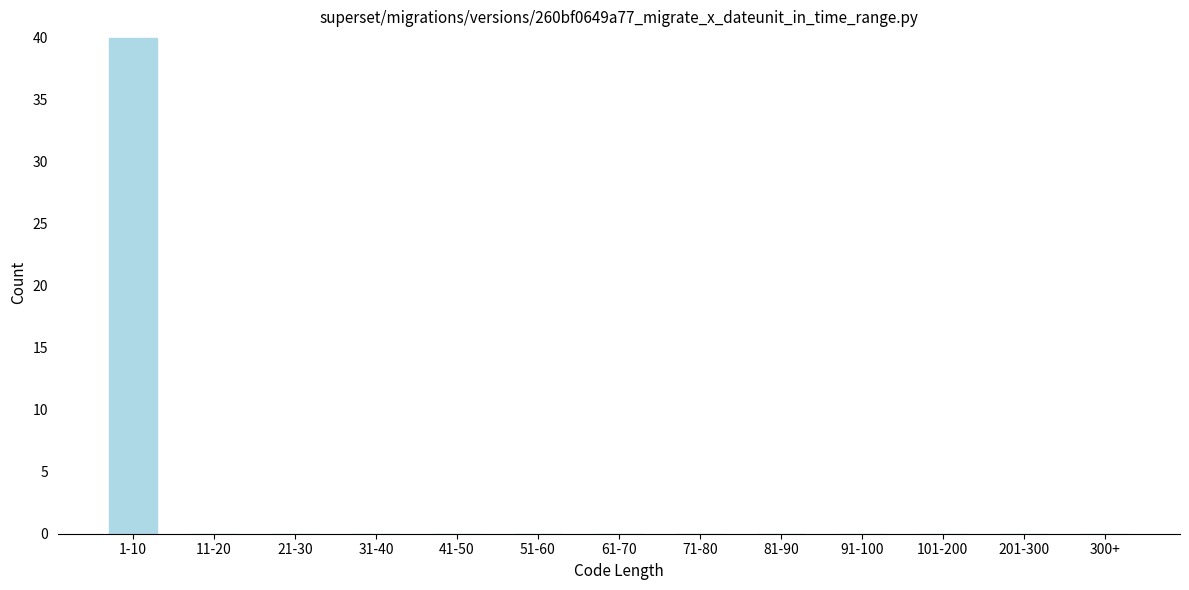

Reading left to right, transcribe all the data shown in this chart.

1-10=40	11-20=0	21-30=0	31-40=0	41-50=0	51-60=0	61-70=0	71-80=0	81-90=0	91-100=0	101-200=0	201-300=0	300+=0